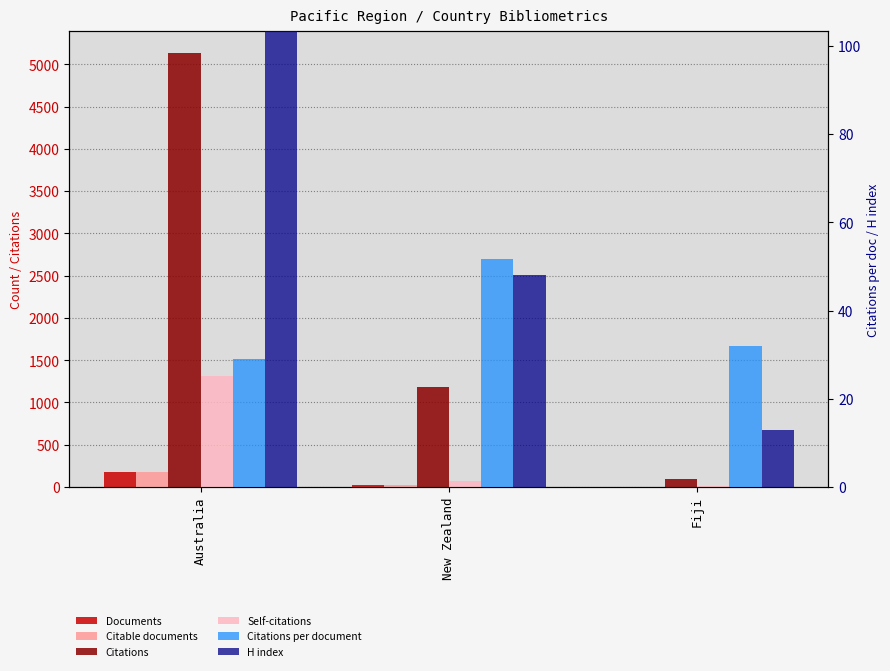

What position from the right is New Zealand?

2